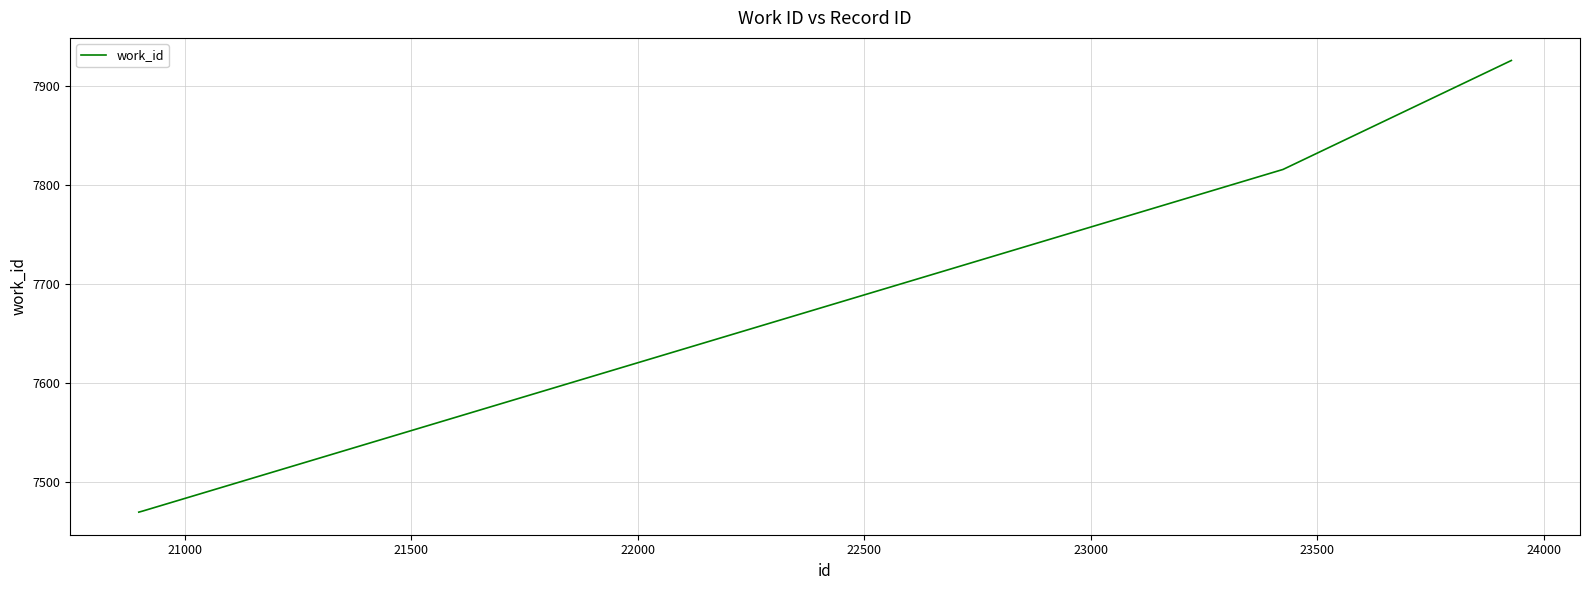

What is the average value?

7671